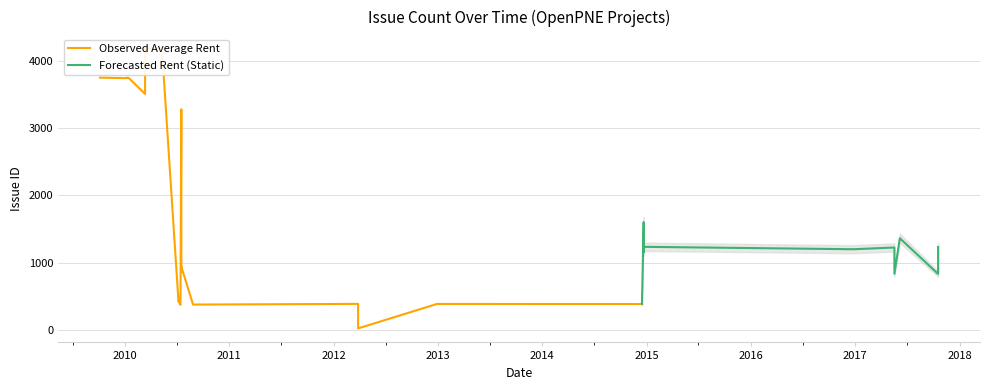

What are all the series names shown in the legend?

Observed Average Rent, Forecasted Rent (Static)